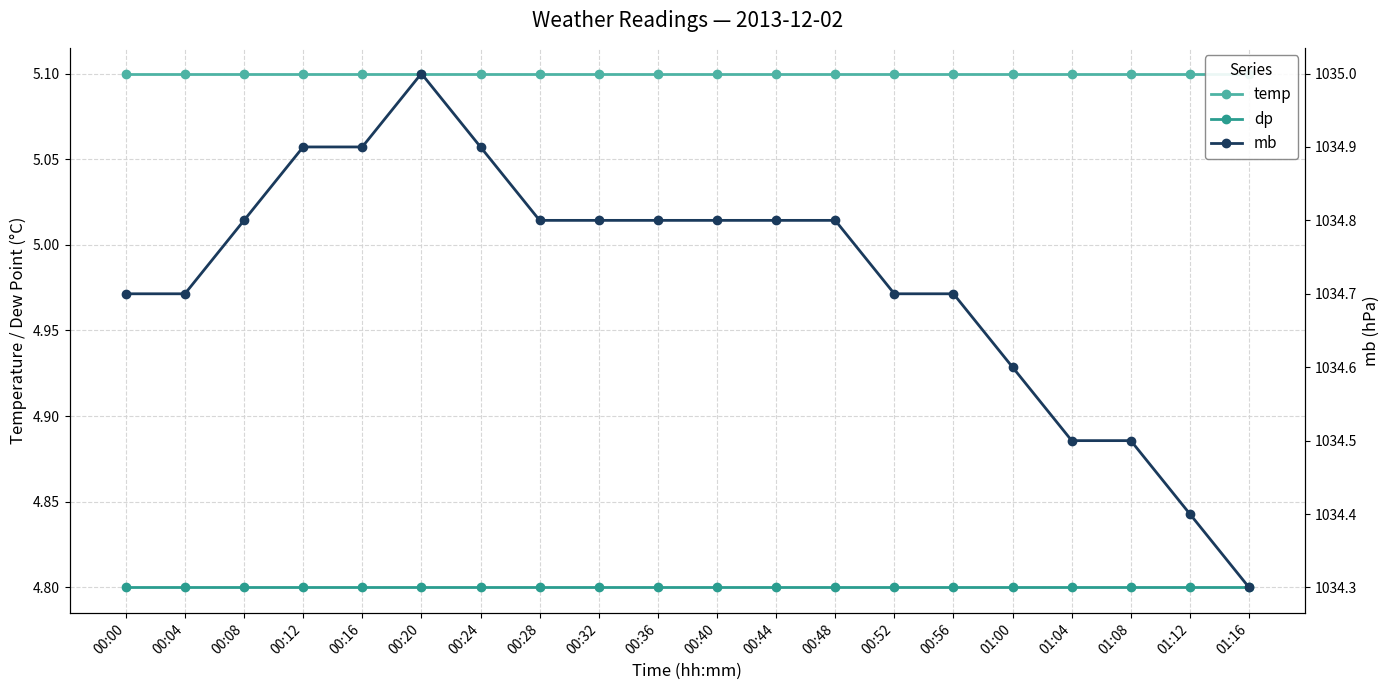

Reading right to left, what are all the values shown in this chart?

temp: 5.1	5.1	5.1	5.1	5.1	5.1	5.1	5.1	5.1	5.1	5.1	5.1	5.1	5.1	5.1	5.1	5.1	5.1	5.1	5.1
dp: 4.8	4.8	4.8	4.8	4.8	4.8	4.8	4.8	4.8	4.8	4.8	4.8	4.8	4.8	4.8	4.8	4.8	4.8	4.8	4.8
mb: 1034.3	1034.4	1034.5	1034.5	1034.6	1034.7	1034.7	1034.8	1034.8	1034.8	1034.8	1034.8	1034.8	1034.9	1035.0	1034.9	1034.9	1034.8	1034.7	1034.7